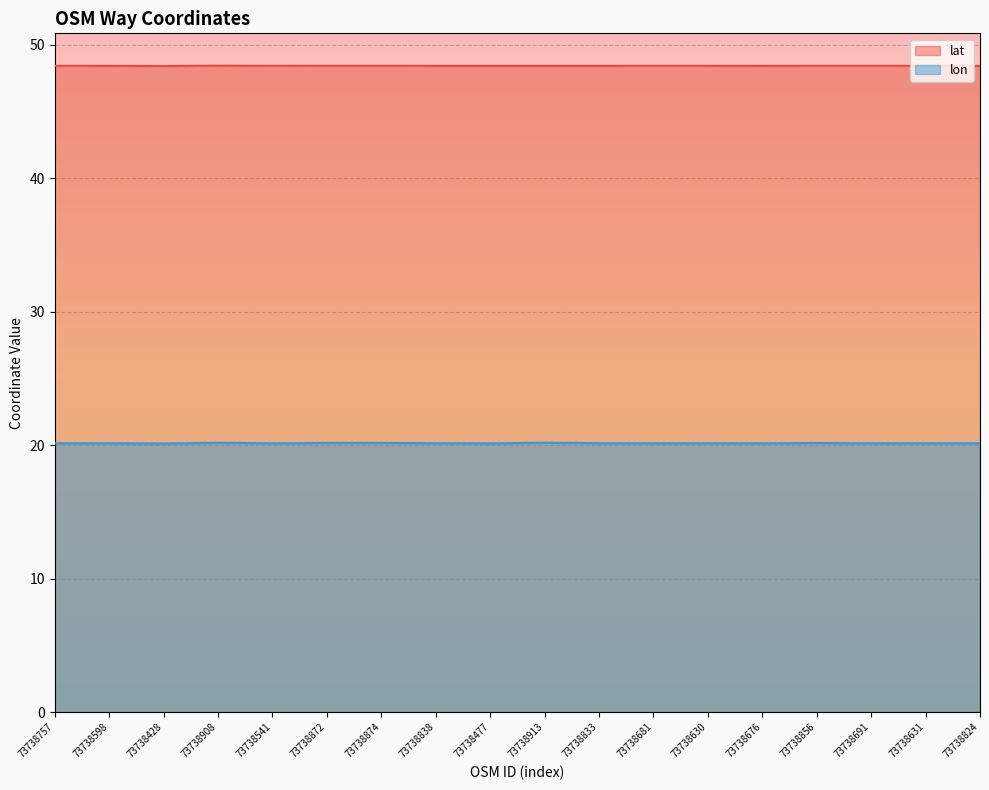

Is the value of lon at 73738833 greater than the value of lat at 73738676?

No